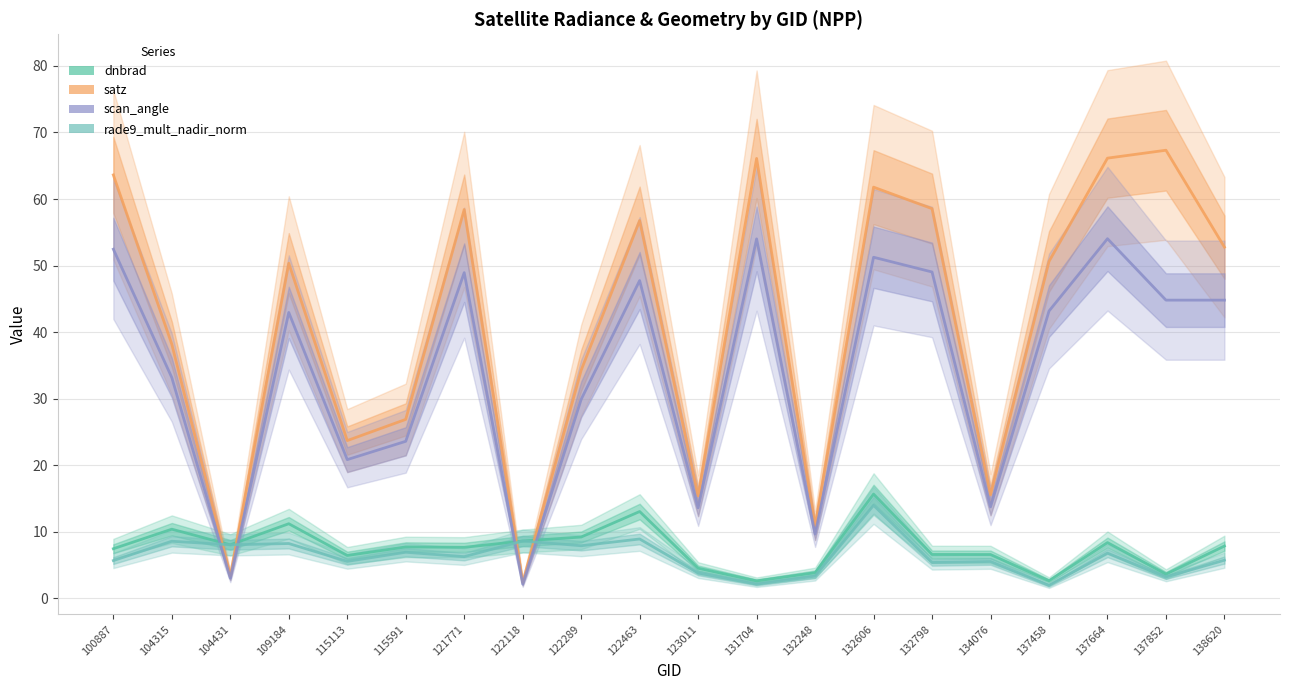

After their last crossing, which series has the higher values: dnbrad or satz?

satz